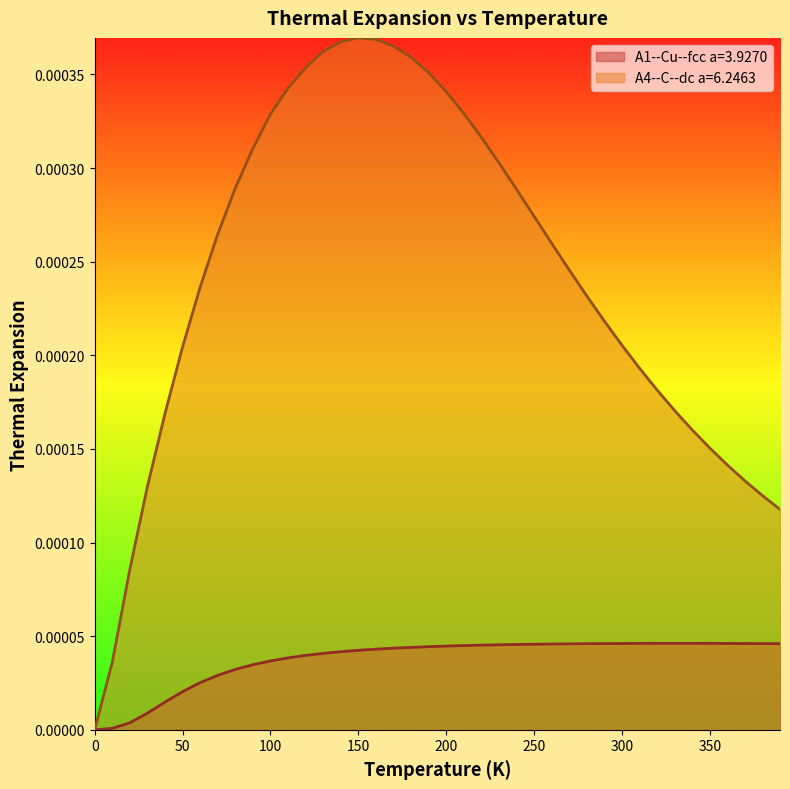

How many distinct data groups are displayed?

2